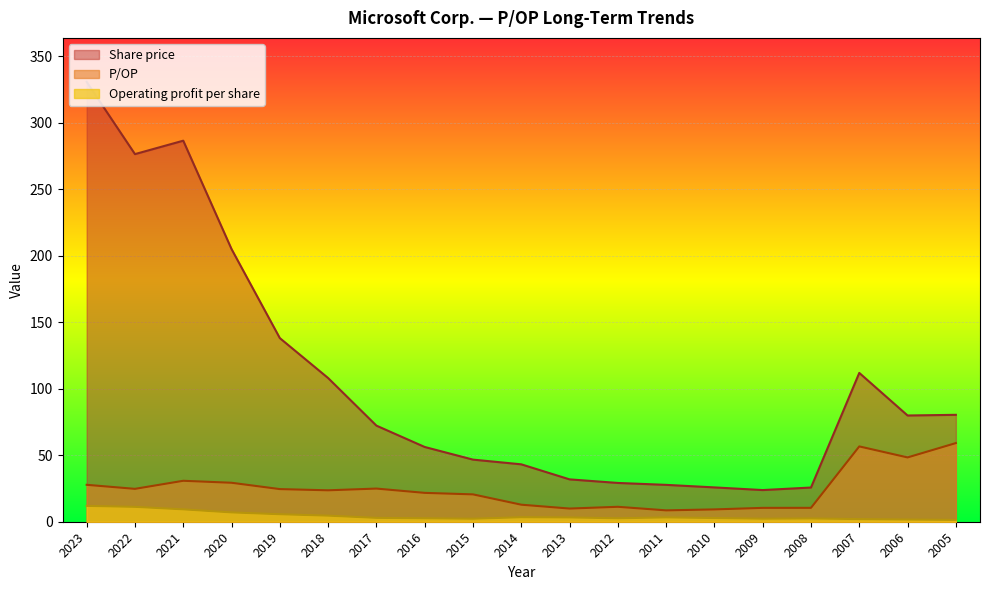

At which category is the sum across all series the highest?

2023